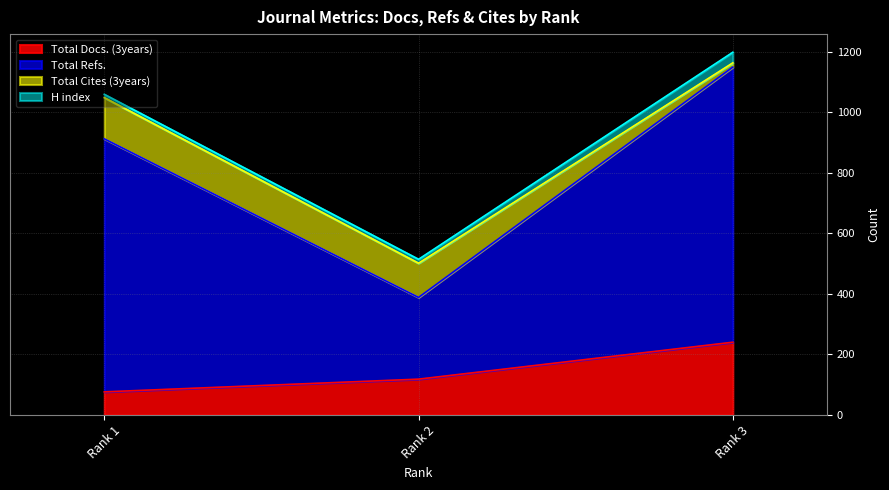

What is the maximum value for Total Docs. (3years)?

240